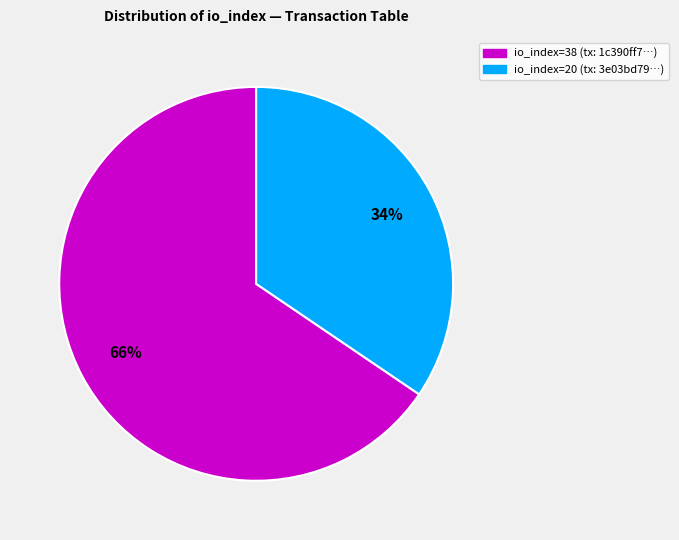

To the nearest percent, what is the combined percentage of io_index=38 and io_index=20?

100%